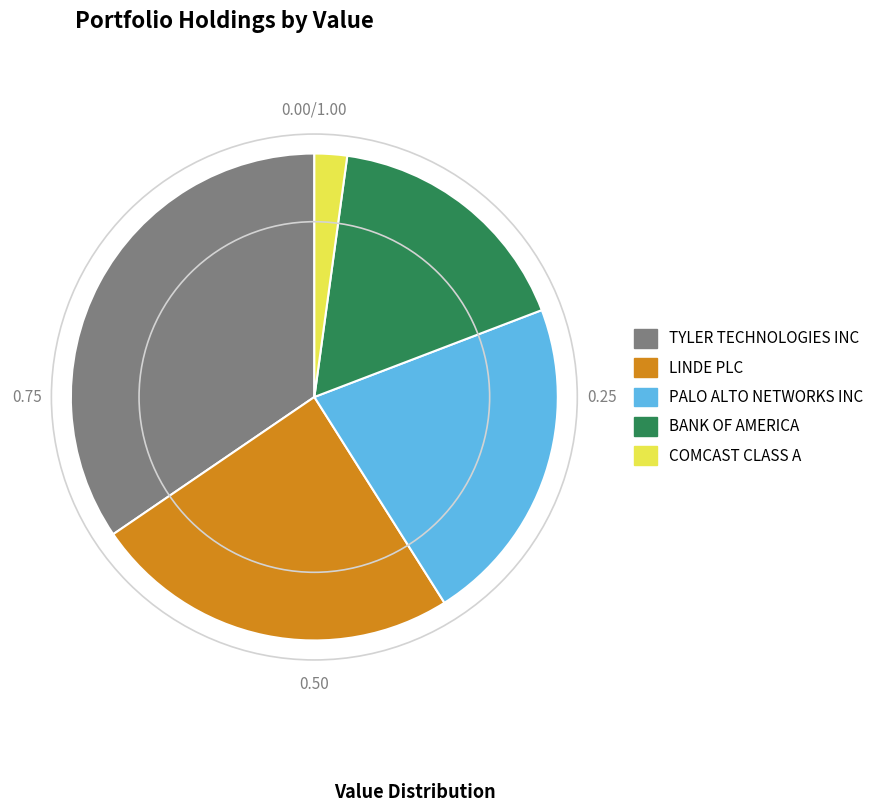

Count the number of slices in the pie.

5